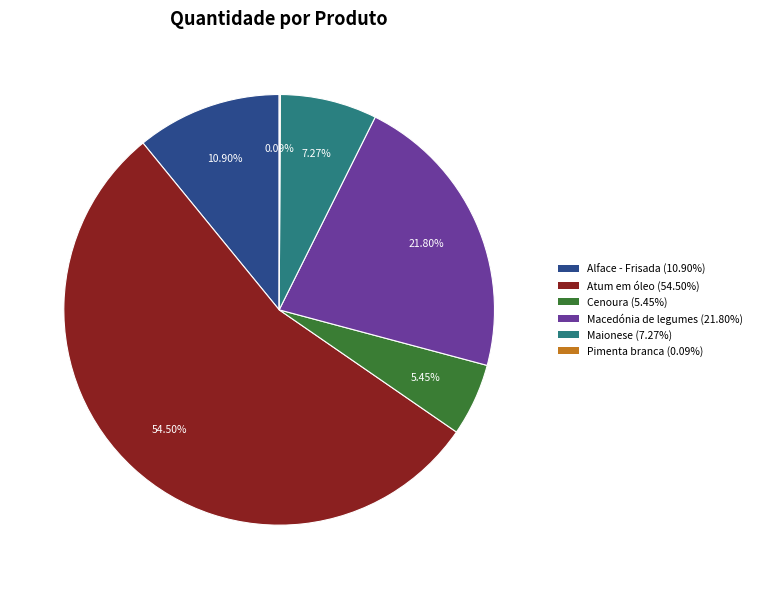

Which has a higher value, Alface - Frisada (10.90%) or Maionese (7.27%)?

Alface - Frisada (10.90%)